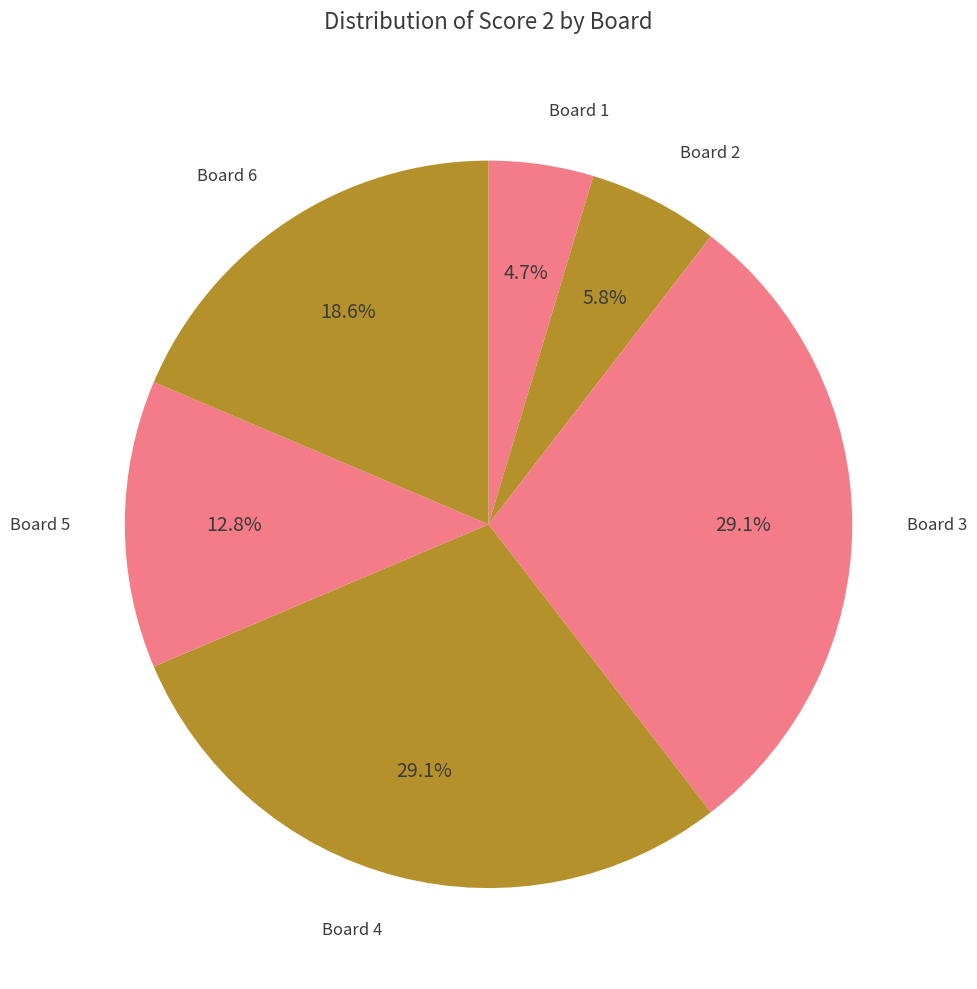

How many slices are in this pie chart?

6